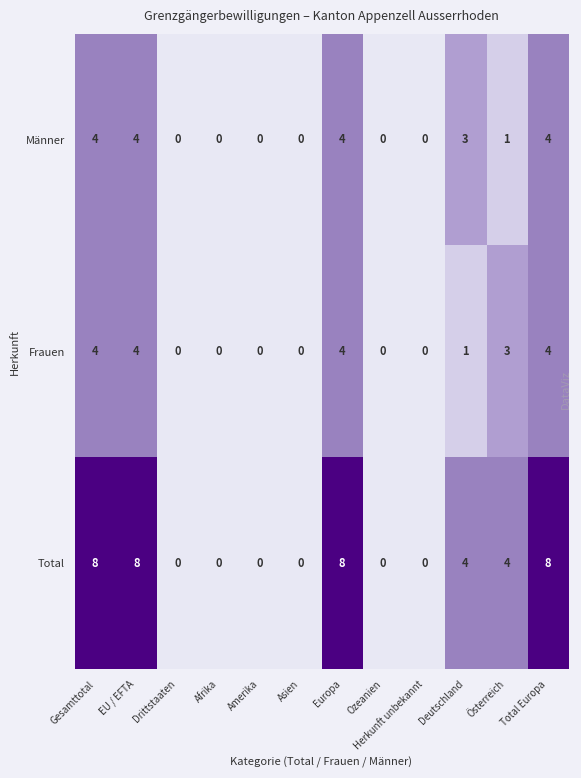

True or false: Total has a value of 8 at Gesamttotal.

True